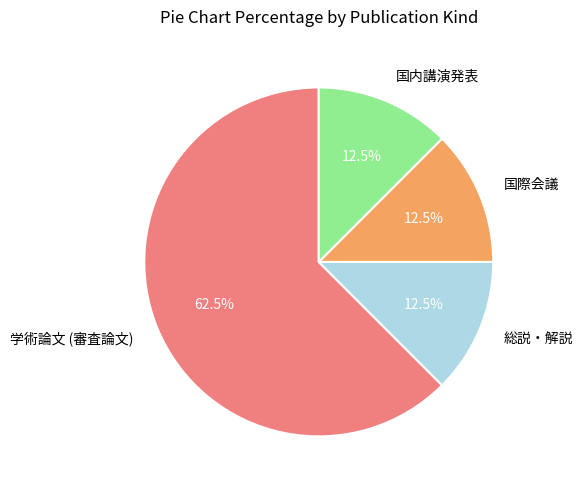

To the nearest percent, what is the difference between the largest and smallest slice percentages?

50%